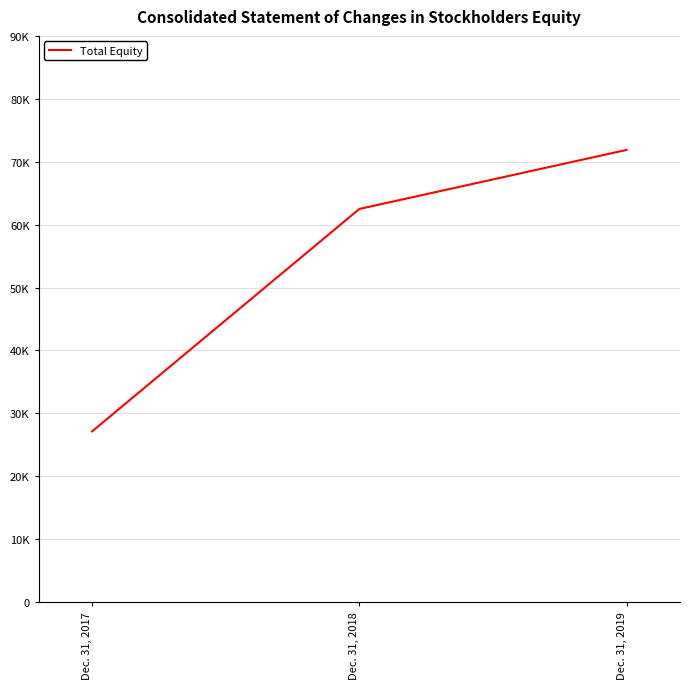

Does the chart display data point markers on the line(s)?

No